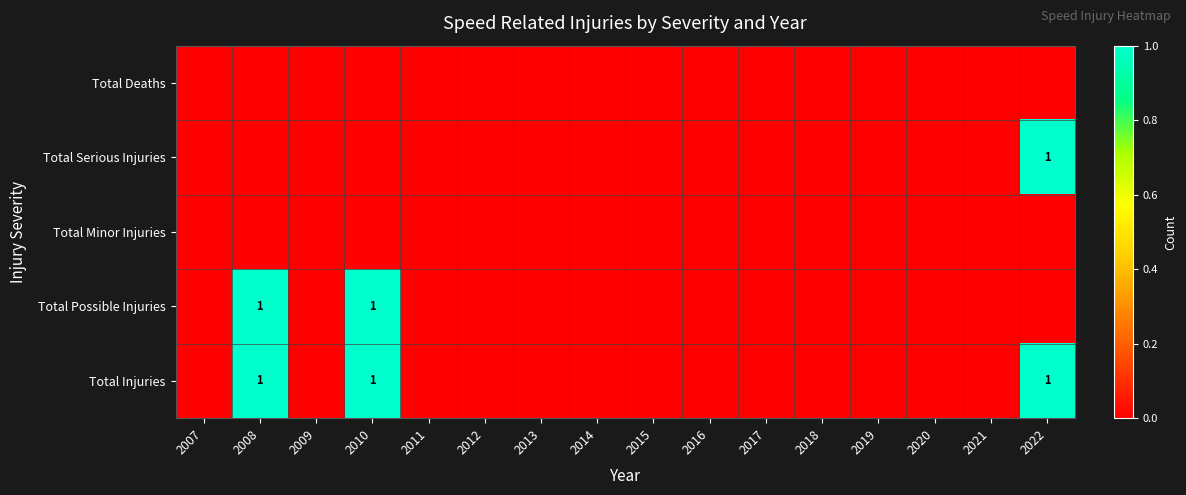

Which label corresponds to the smallest value in the chart?

2007